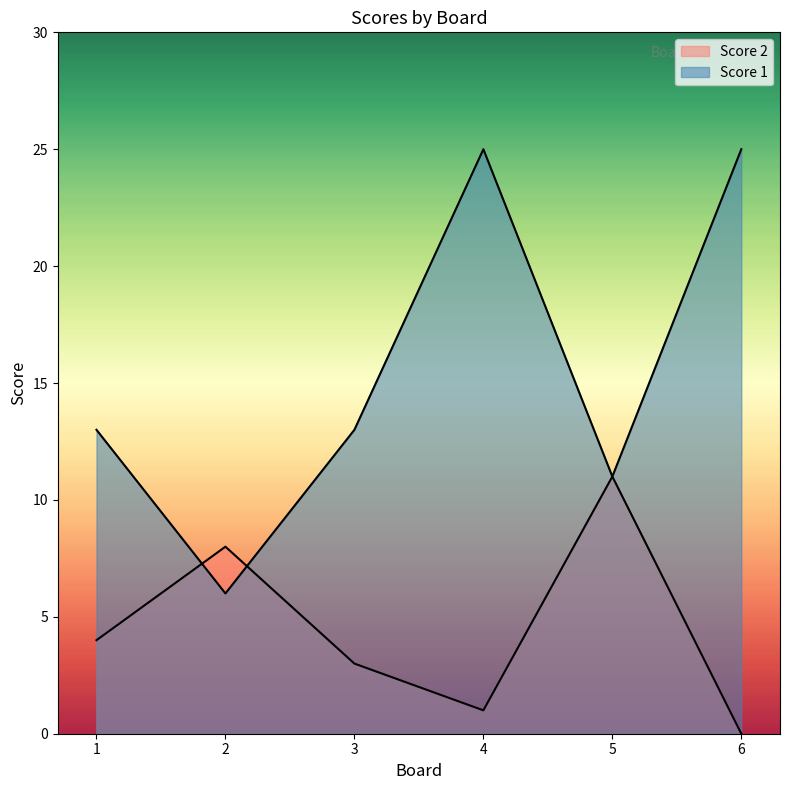

What is the difference between the second highest and minimum values in the Score 1 series?

19